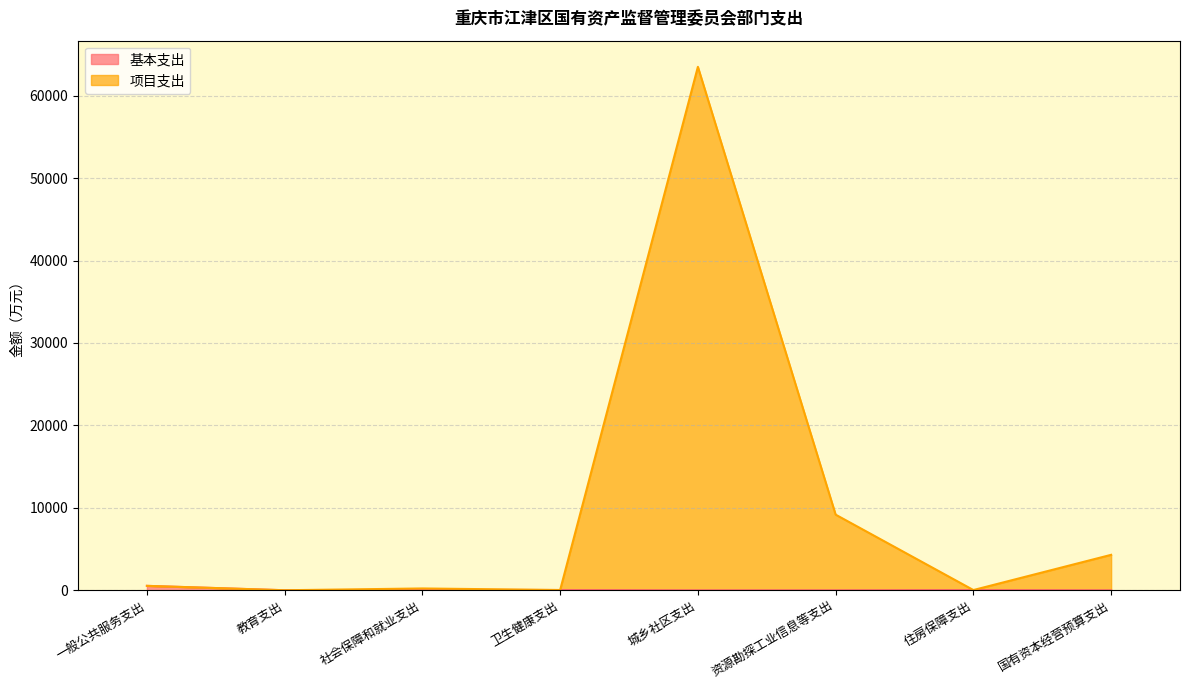

What is the difference between the maximum and minimum values in the 项目支出 series?

63496.7